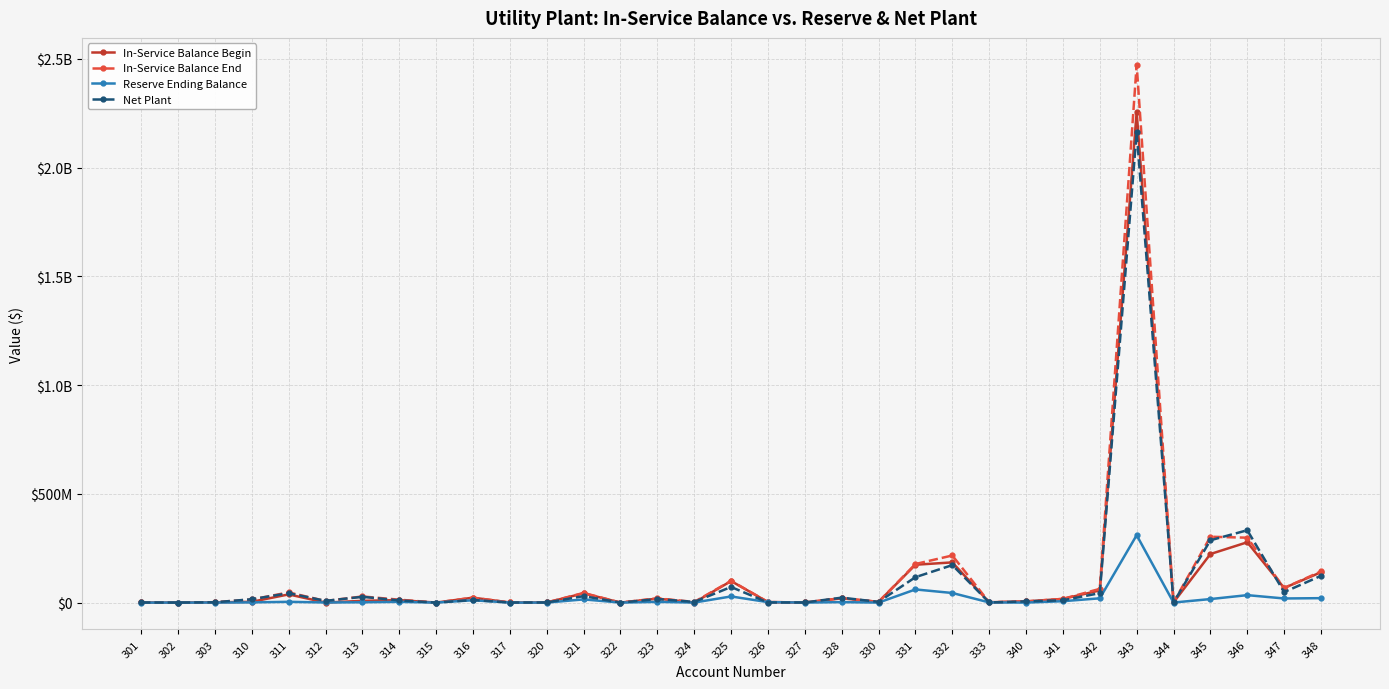

At which category does Reserve Ending Balance reach its first local peak?

311